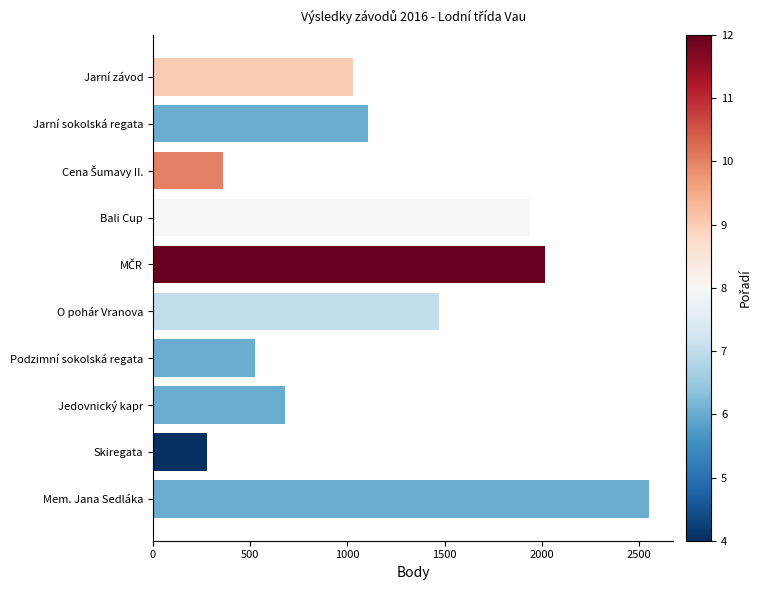

Approximately how many times larger is the value at Podzimní sokolská regata compared to O pohár Vranova?

0.4